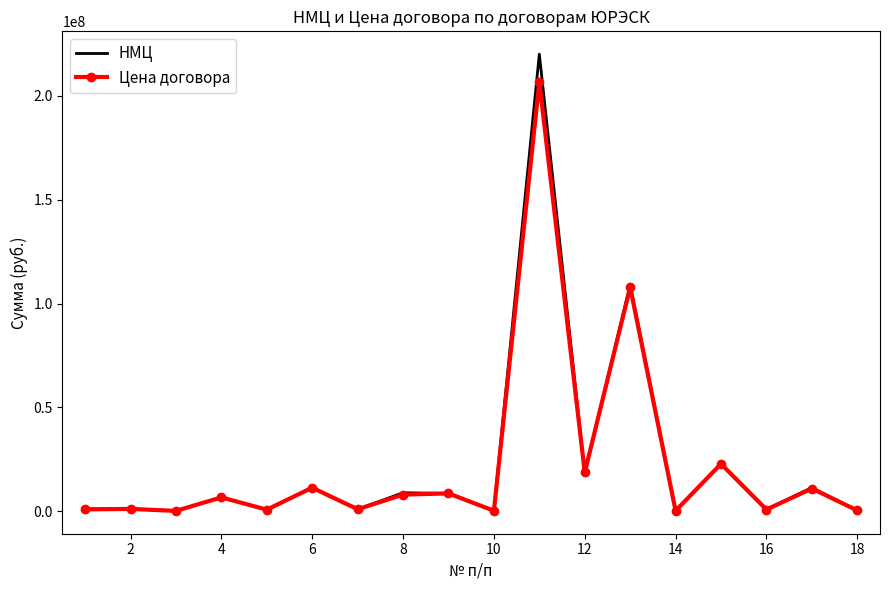

What is the difference between the maximum and minimum values in the НМЦ series?

219922485.5